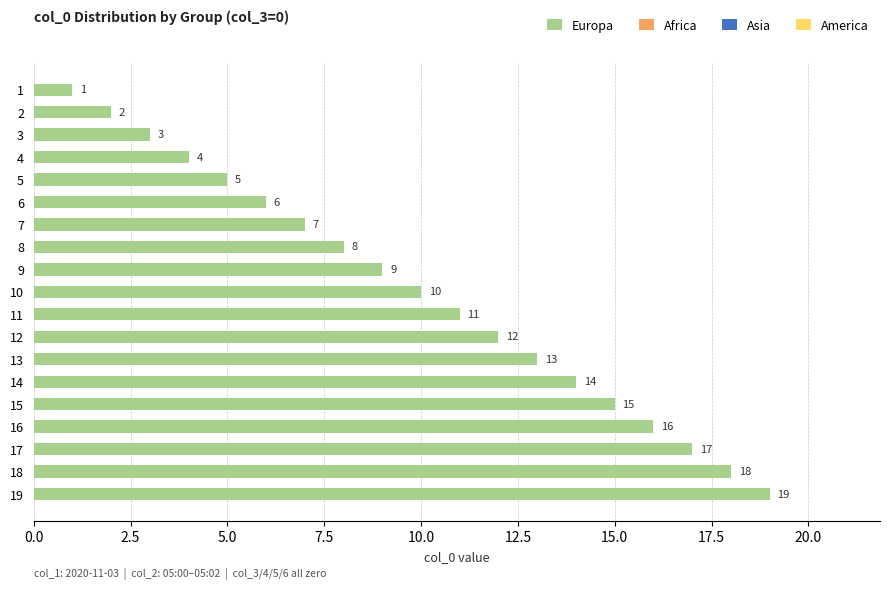

Which has a higher value, 16 or 6?

16